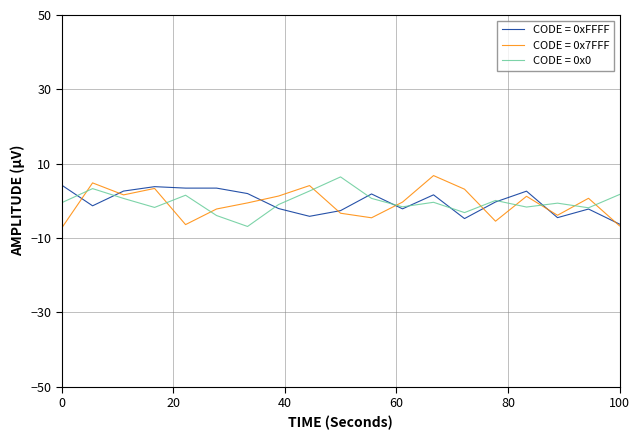

What is the highest value of the CODE = 0x7FFF series?

6.8